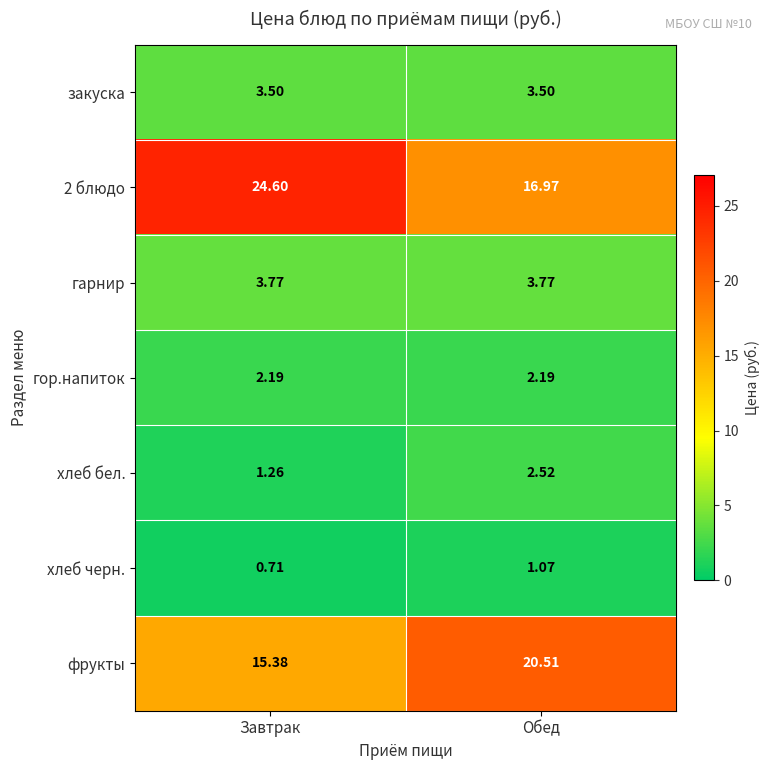

At which category is the sum across all series the highest?

Завтрак